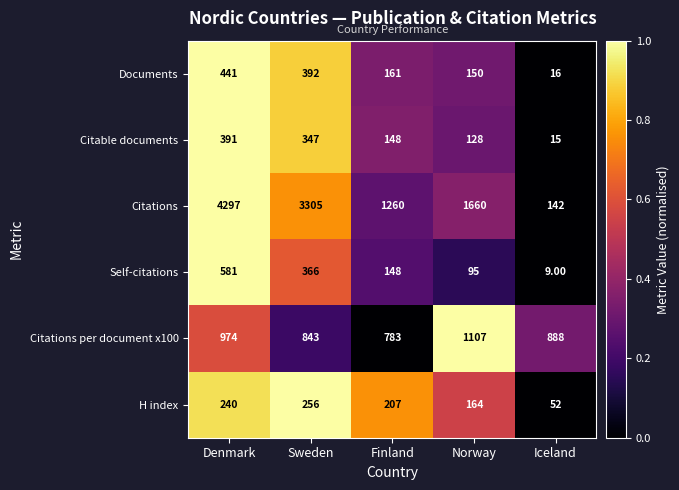

At which label is Citable documents closest to 203?

Finland